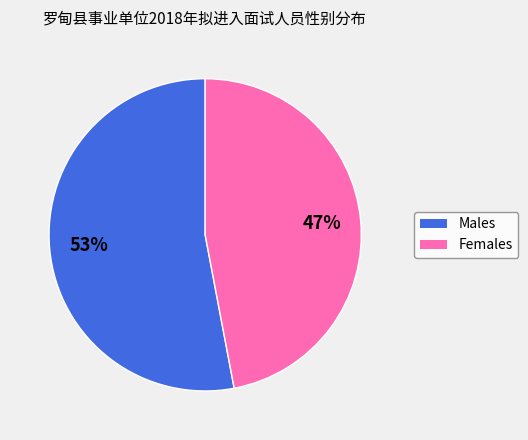

To the nearest percent, what is the average slice percentage?

50%